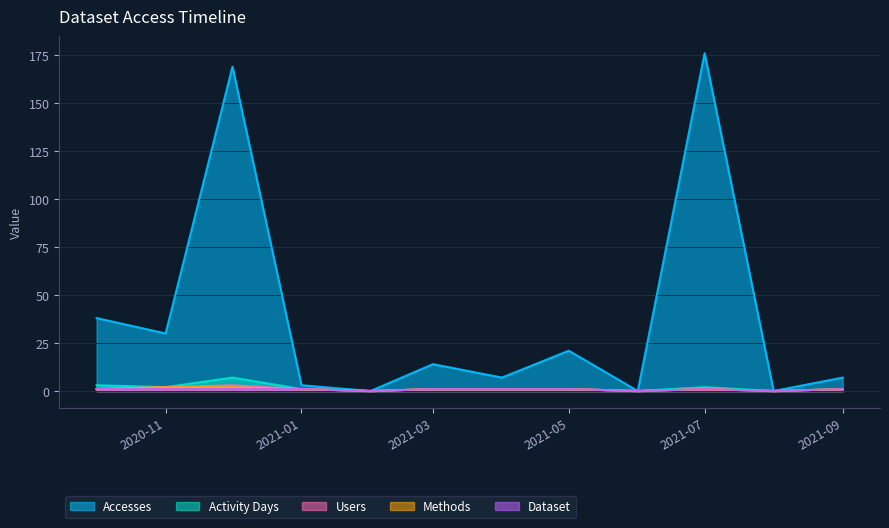

Which series changed the most between 2020-11 and 2021-09?

Accesses